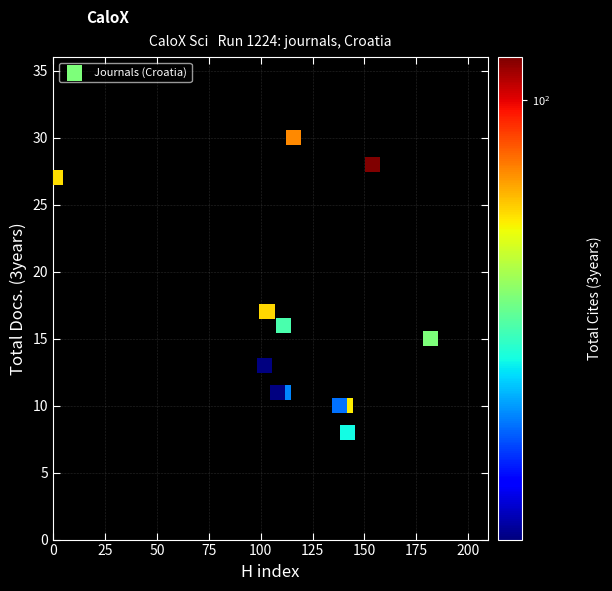

What Y value in the scatter plot is closest to 19?

17